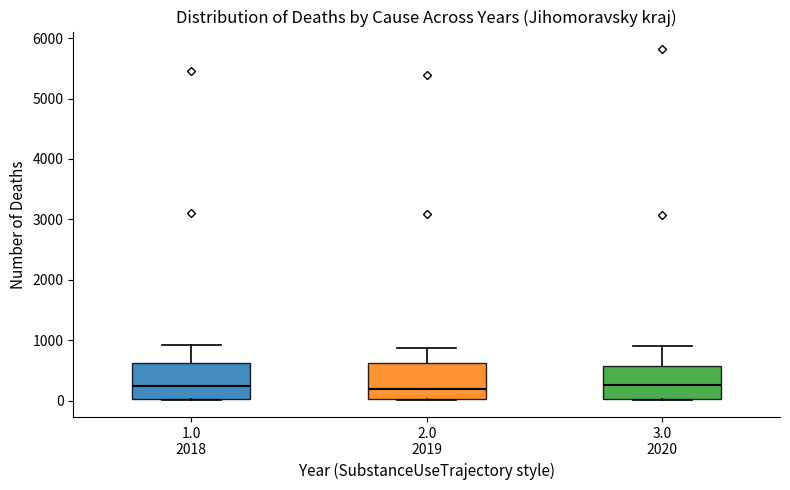

Reading left to right, read every box against the y-axis: the position of its median line, the range the box covers, and the ends of its whiskers. The values are not printed on the chart, so give them approximately, as read against the axis.

1.0 2018: median 200, box 0 to 600, whiskers 0 to 900
2.0 2019: median 200, box 0 to 600, whiskers 0 to 900
3.0 2020: median 300, box 0 to 600, whiskers 0 to 900